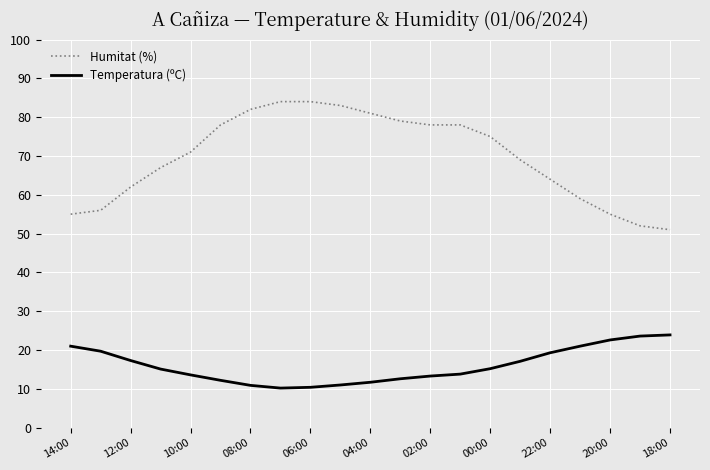

Rank the series by their maximum value, from lowest to highest.

Temperatura (ºC), Humitat (%)